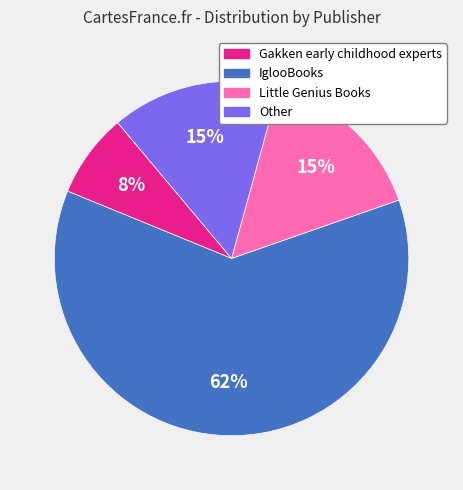

To the nearest percent, what is the difference between the largest and smallest slice percentages?

54%